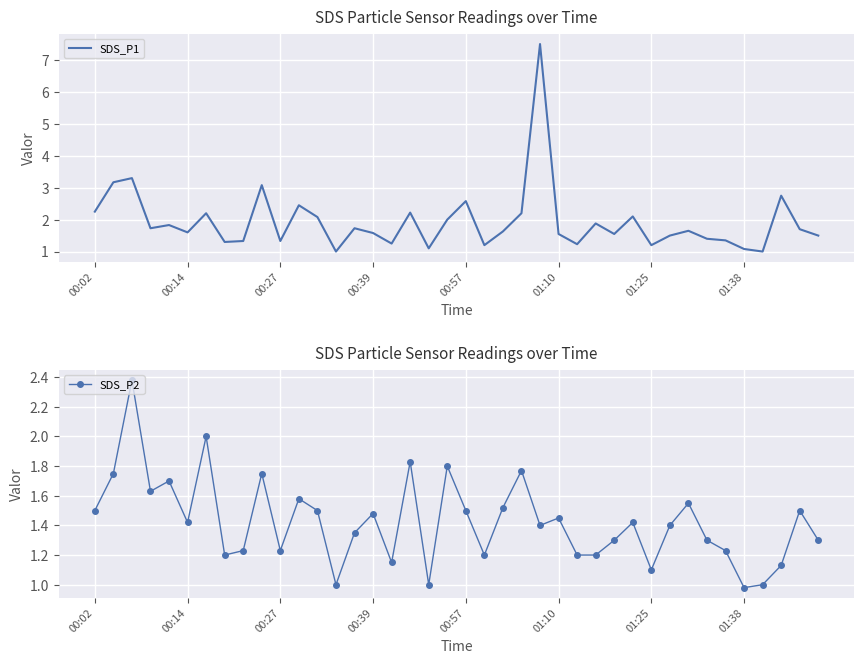

True or false: SDS_P1 and SDS_P2 intersect in this chart.

False